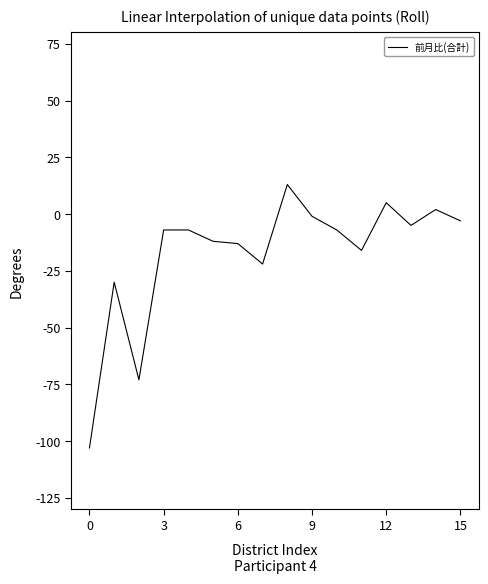

What is the difference between the maximum and minimum values?

116